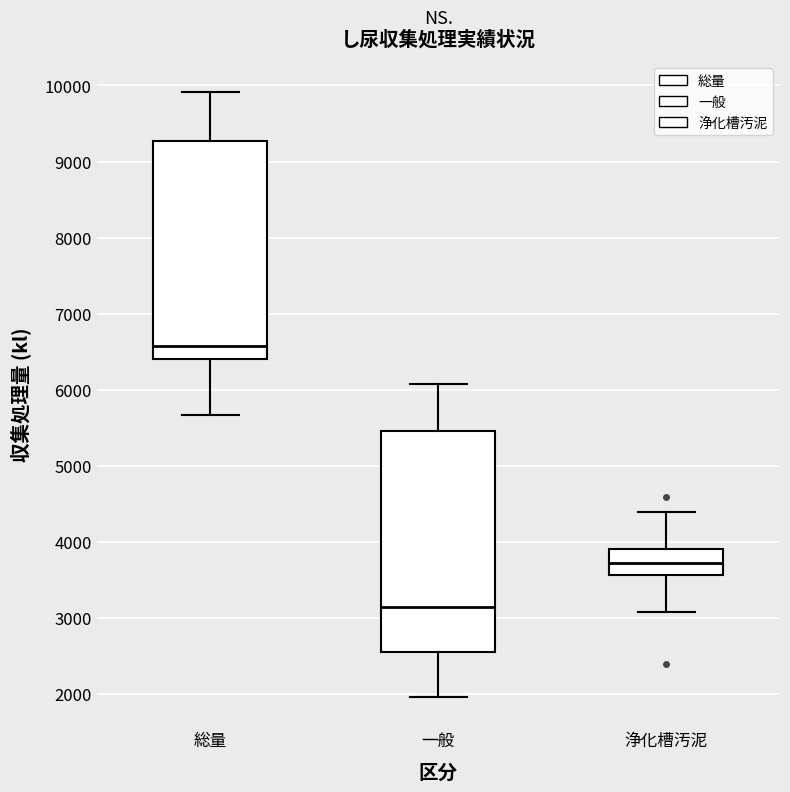

Which box has the highest median line?

総量